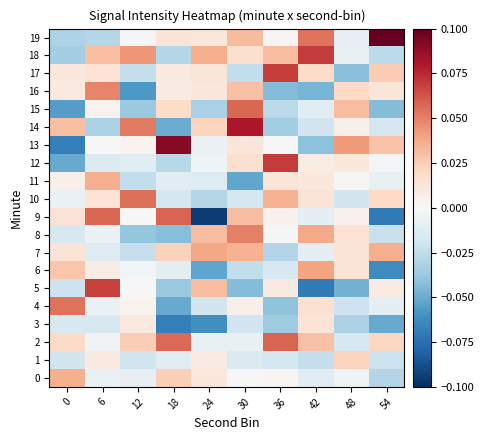

Reading left to right, extract all data points from this chart.

0: 0=0.0	6=-0.0	12=-0.0	18=0.0	24=0.0	30=-0.0	36=0.0	42=-0.0	48=-0.0	54=-0.0
1: 0=-0.0	6=0.0	12=-0.0	18=-0.0	24=0.0	30=-0.0	36=-0.0	42=-0.0	48=0.0	54=-0.0
2: 0=0.0	6=-0.0	12=0.0	18=0.1	24=-0.0	30=-0.0	36=0.1	42=0.0	48=-0.0	54=0.0
3: 0=-0.0	6=-0.0	12=0.0	18=-0.1	24=-0.1	30=-0.0	36=-0.0	42=0.0	48=-0.0	54=-0.1
4: 0=0.1	6=-0.0	12=0.0	18=-0.1	24=-0.0	30=0.0	36=-0.0	42=0.0	48=-0.0	54=-0.0
5: 0=-0.0	6=0.1	12=0.0	18=-0.0	24=0.0	30=-0.0	36=0.0	42=-0.1	48=-0.0	54=0.0
6: 0=0.0	6=0.0	12=-0.0	18=-0.0	24=-0.1	30=-0.0	36=-0.0	42=0.0	48=0.0	54=-0.1
7: 0=0.0	6=-0.0	12=-0.0	18=0.0	24=0.0	30=0.0	36=-0.0	42=-0.0	48=0.0	54=0.0
8: 0=-0.0	6=-0.0	12=-0.0	18=-0.0	24=0.0	30=0.1	36=-0.0	42=0.0	48=0.0	54=-0.0
9: 0=0.0	6=0.1	12=-0.0	18=0.1	24=-0.1	30=0.0	36=0.0	42=-0.0	48=0.0	54=-0.1
10: 0=-0.0	6=0.0	12=0.1	18=-0.0	24=-0.0	30=-0.0	36=0.0	42=0.0	48=-0.0	54=0.0
11: 0=0.0	6=0.0	12=-0.0	18=-0.0	24=-0.0	30=-0.1	36=0.0	42=0.0	48=0.0	54=-0.0
12: 0=-0.1	6=-0.0	12=-0.0	18=-0.0	24=-0.0	30=0.0	36=0.1	42=0.0	48=0.0	54=-0.0
13: 0=-0.1	6=0.0	12=0.0	18=0.1	24=-0.0	30=0.0	36=-0.0	42=-0.0	48=0.0	54=0.0
14: 0=0.0	6=-0.0	12=0.1	18=-0.0	24=0.0	30=0.1	36=-0.0	42=-0.0	48=0.0	54=-0.0
15: 0=-0.1	6=0.0	12=-0.0	18=0.0	24=-0.0	30=0.1	36=-0.0	42=-0.0	48=0.0	54=-0.0
16: 0=0.0	6=0.0	12=-0.1	18=0.0	24=0.0	30=0.0	36=-0.0	42=-0.0	48=0.0	54=0.0
17: 0=0.0	6=0.0	12=-0.0	18=0.0	24=0.0	30=-0.0	36=0.1	42=0.0	48=-0.0	54=0.0
18: 0=-0.0	6=0.0	12=0.0	18=-0.0	24=0.0	30=0.0	36=0.0	42=0.1	48=-0.0	54=-0.0
19: 0=-0.0	6=-0.0	12=-0.0	18=0.0	24=0.0	30=0.0	36=0.0	42=0.1	48=-0.0	54=0.1